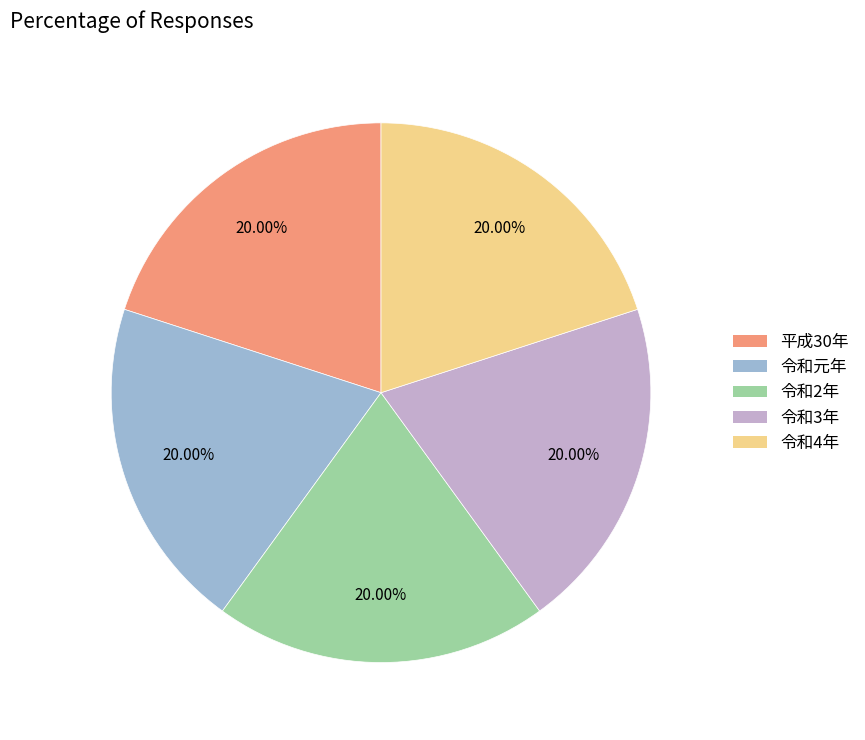

Count the number of slices in the pie.

5